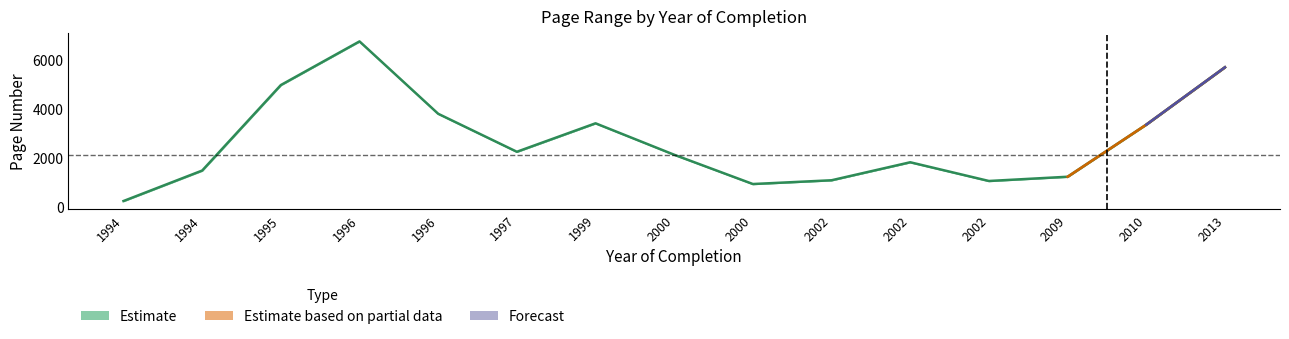

True or false: Letzte Seite and Erste Seite intersect in this chart.

False